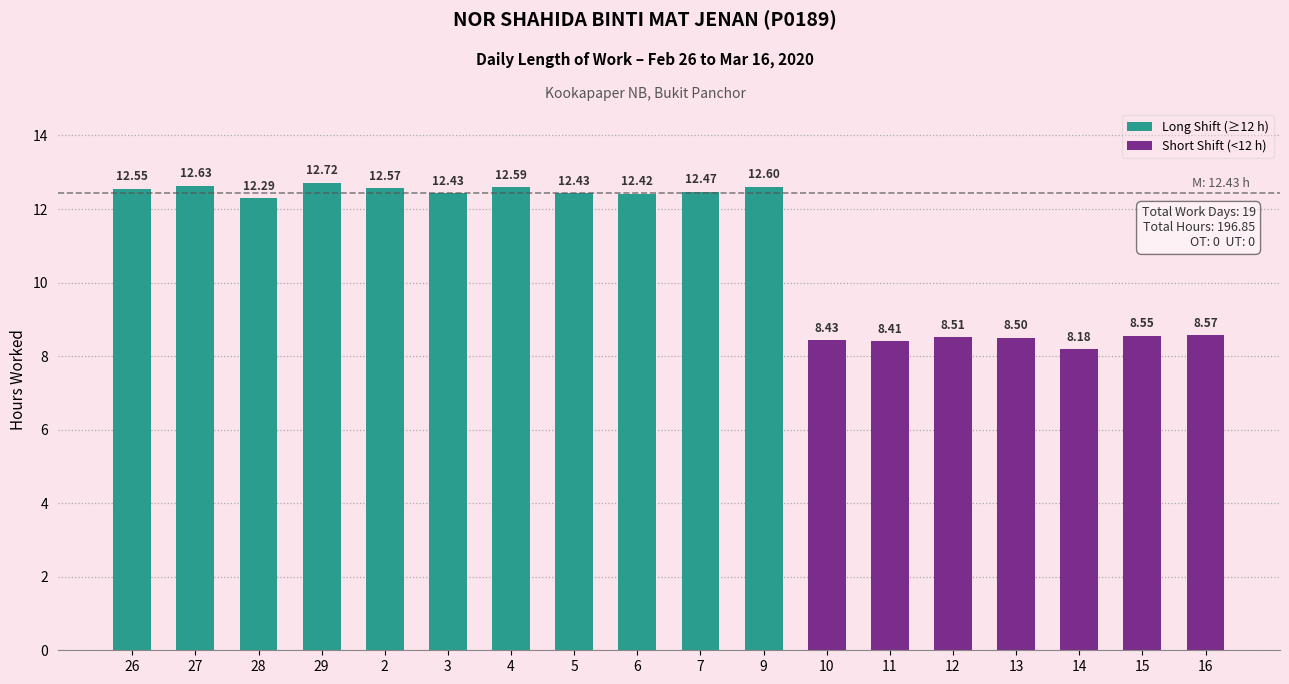

Which label corresponds to the smallest value in the chart?

14